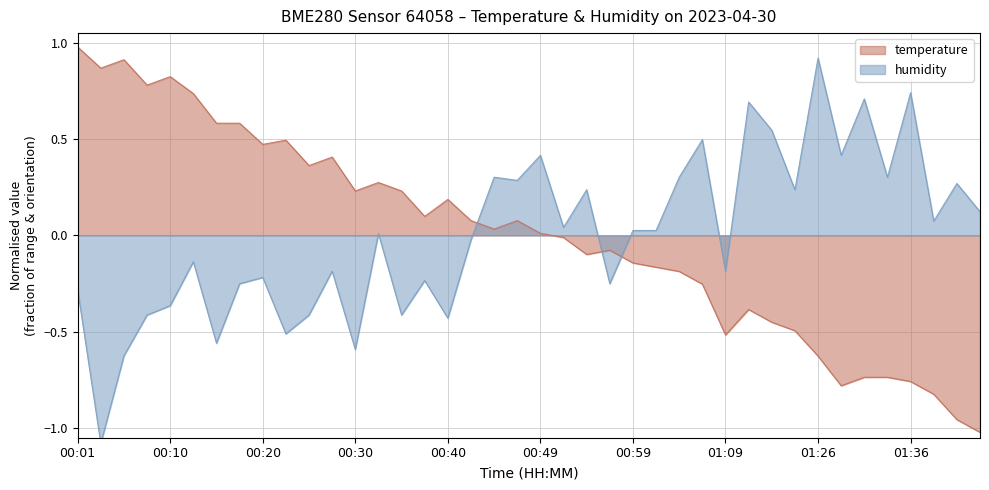

What is the maximum value for humidity?

0.9